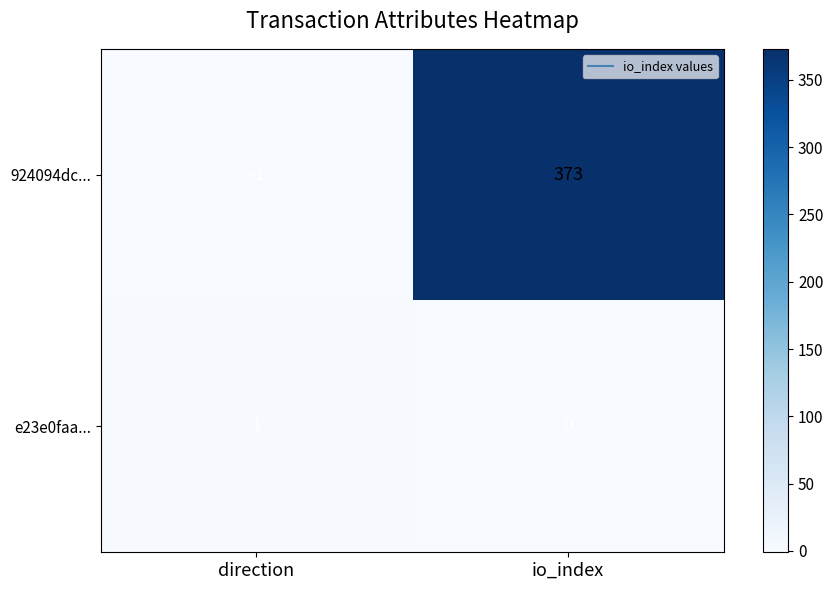

How many distinct data groups are displayed?

2